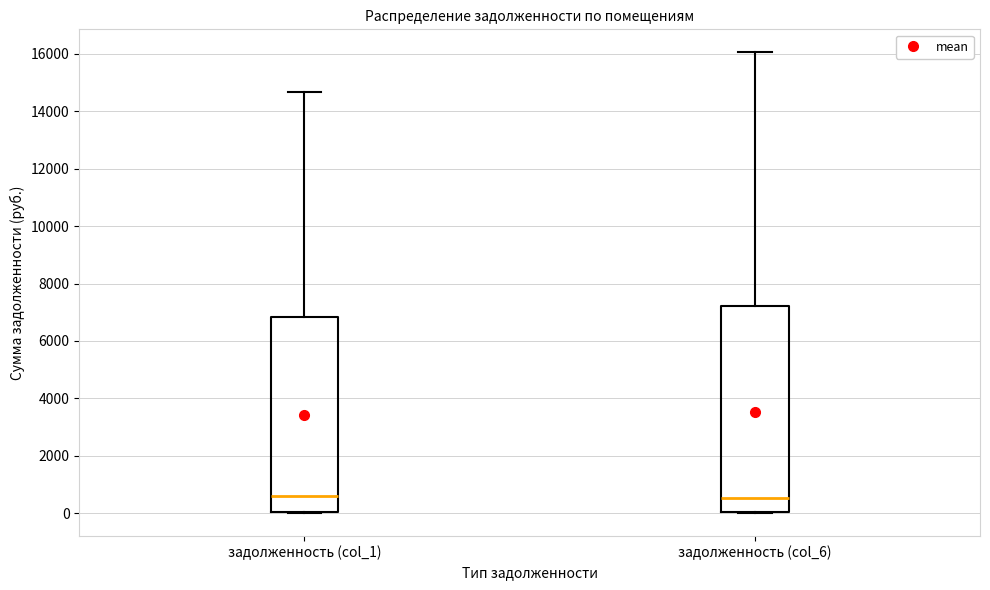

Comparing the boxes themselves (not the whiskers), which one is the tallest?

задолженность (col_6)